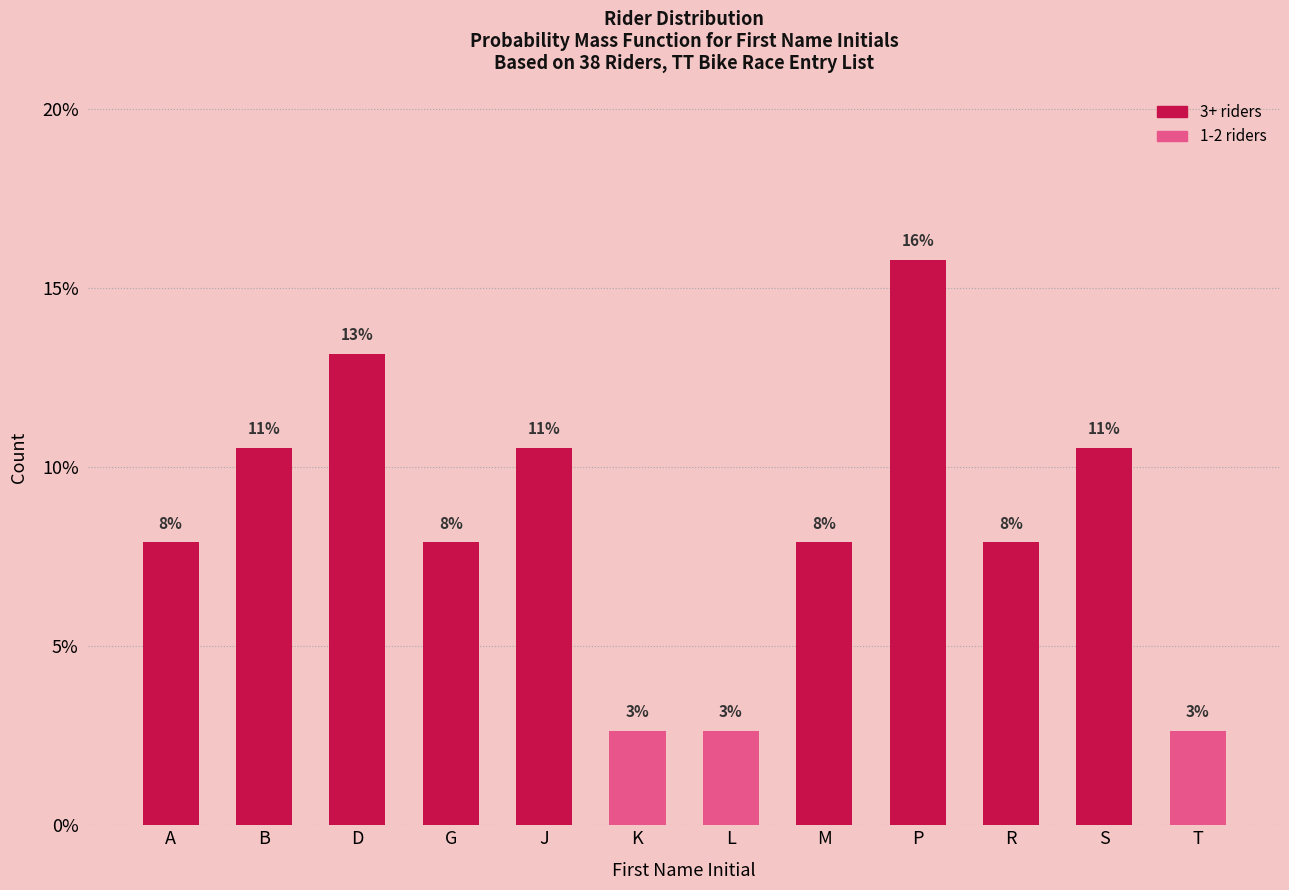

Are the bars horizontal?

No